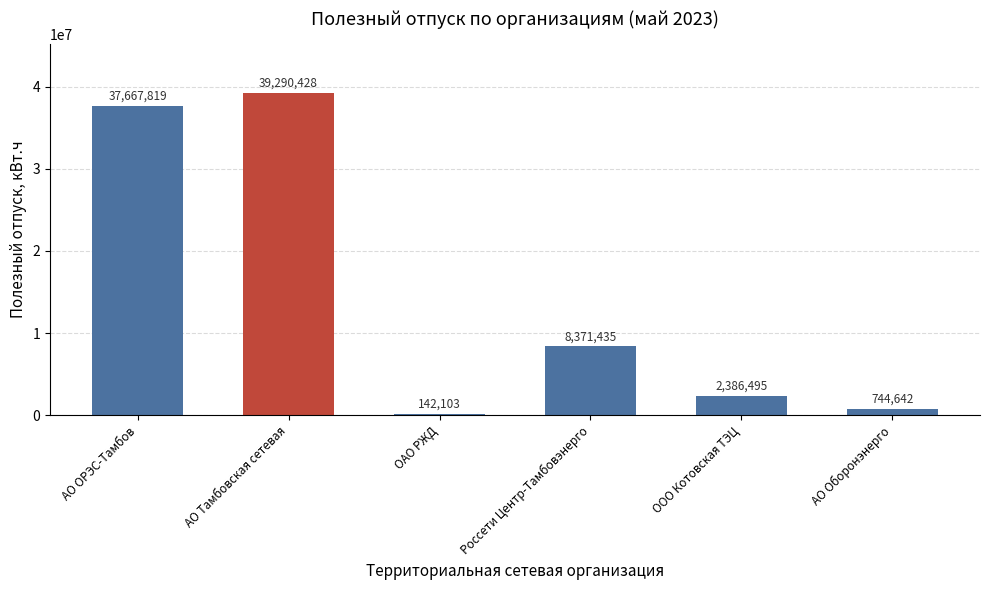

At which category does the chart reach its peak across all series?

АО Тамбовская сетевая